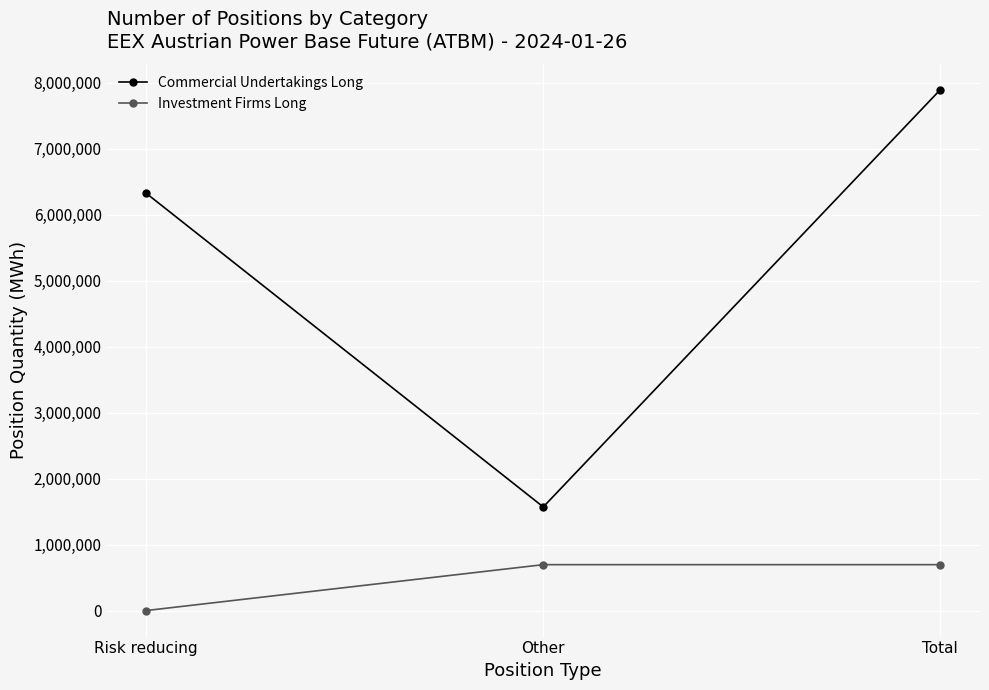

How many data points in Investment Firms Long are less than 695409?

1